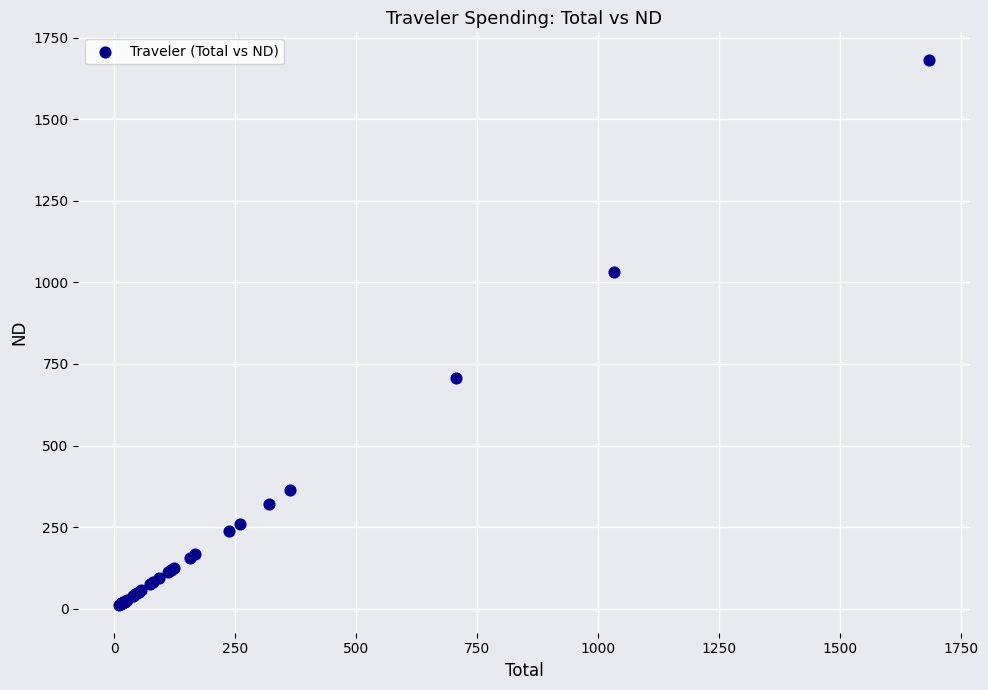

What Y value in the scatter plot is closest to 846?

706.4